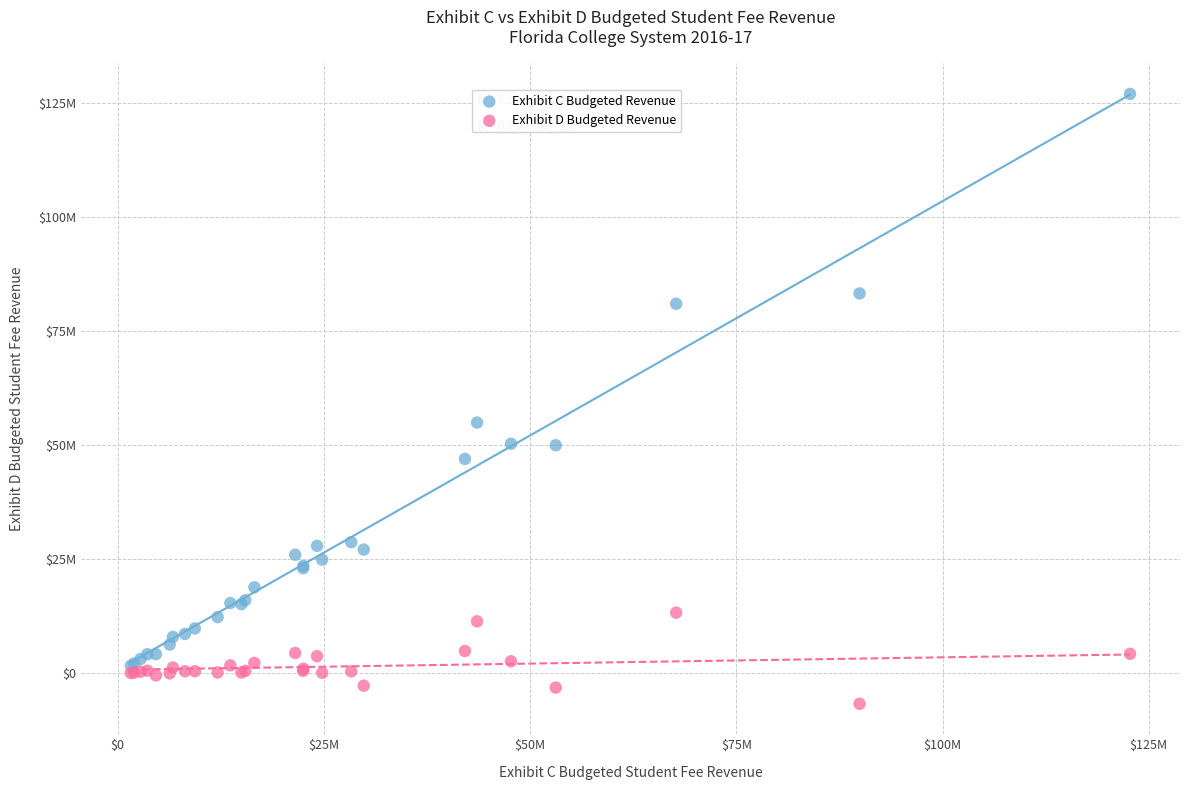

Which series has the widest spread of Y values?

Exhibit C Budgeted Revenue